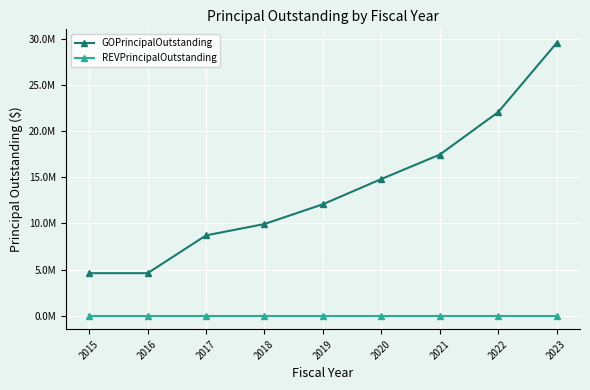

What are all the series names shown in the legend?

GOPrincipalOutstanding, REVPrincipalOutstanding